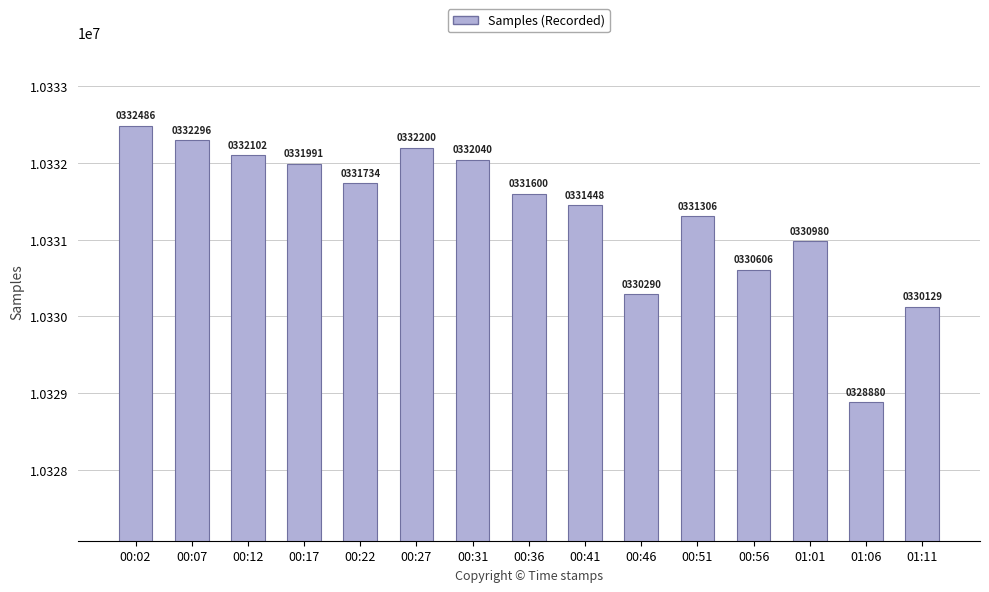

Reading left to right, what are all the values shown in this chart?

10332486	10332296	10332102	10331991	10331734	10332200	10332040	10331600	10331448	10330290	10331306	10330606	10330980	10328880	10330129